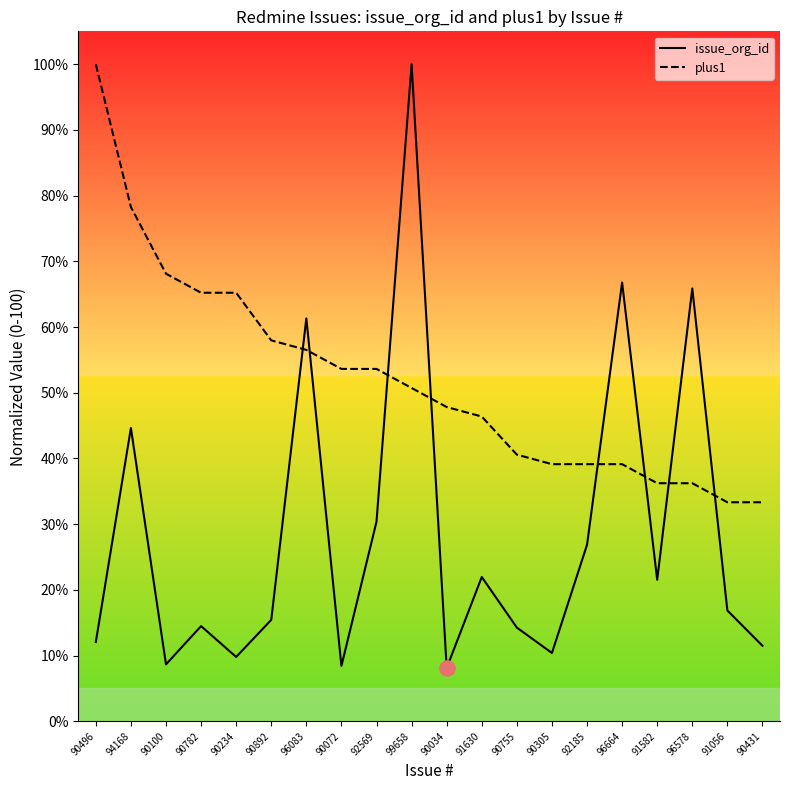

Is the value of plus1 at 90892 greater than the value of issue_org_id at 90072?

Yes